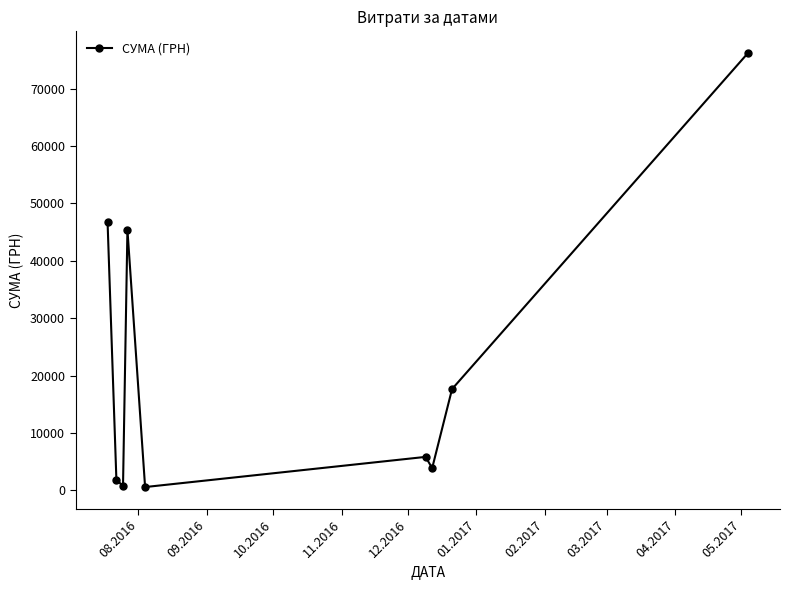

What is the greatest value displayed?

76202.7